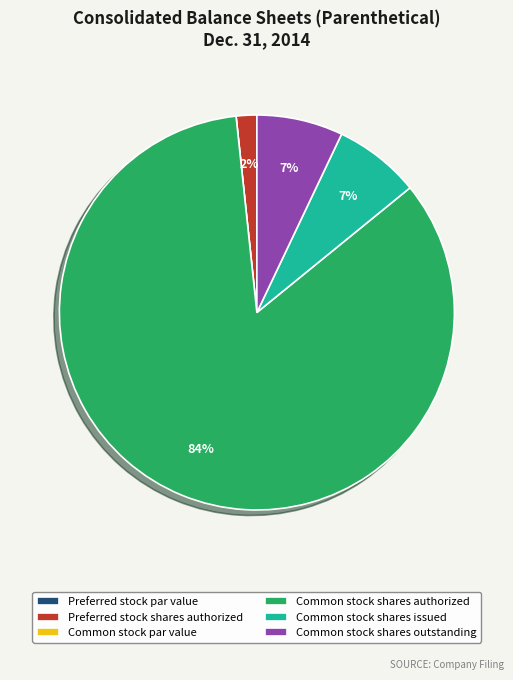

To the nearest percent, what is the difference between the largest and smallest slice percentages?

84%